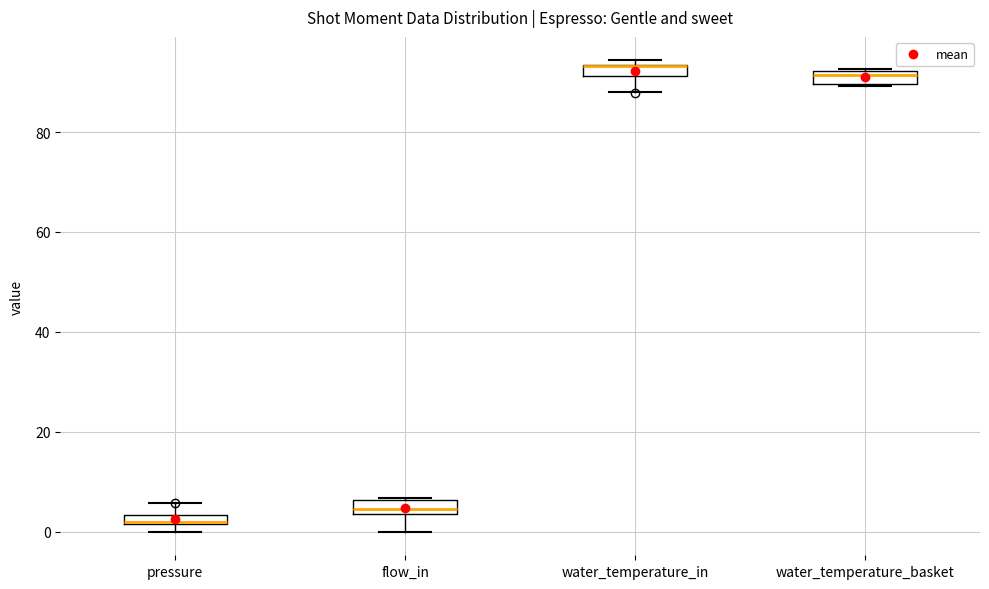

Where is the upper edge of the box for pressure on the y-axis? The values are not printed on the chart, so give them approximately, as read against the axis.

4